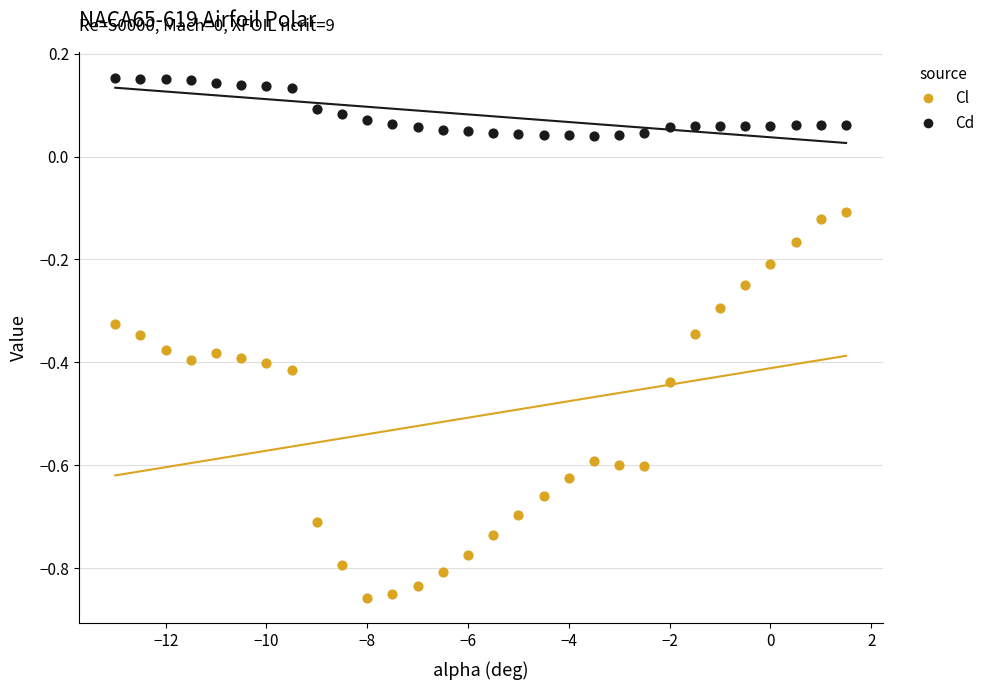

Across all data points, what is the range of Y values (max minus min)?

1.0